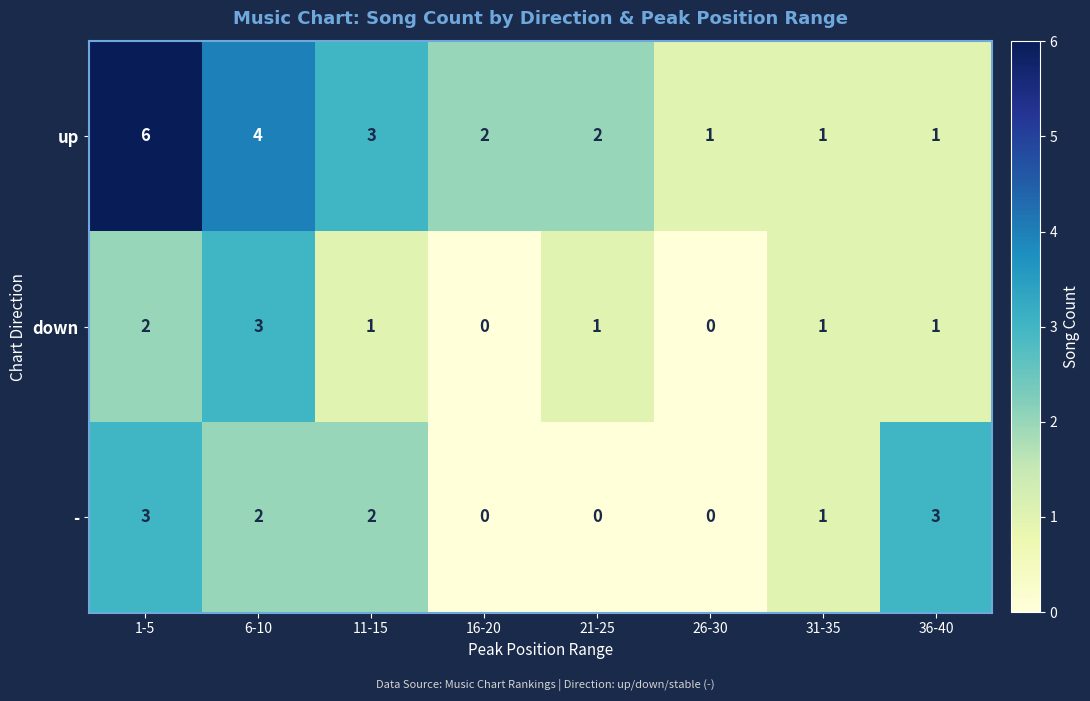

What is the difference between the highest and lowest values at 26-30?

1